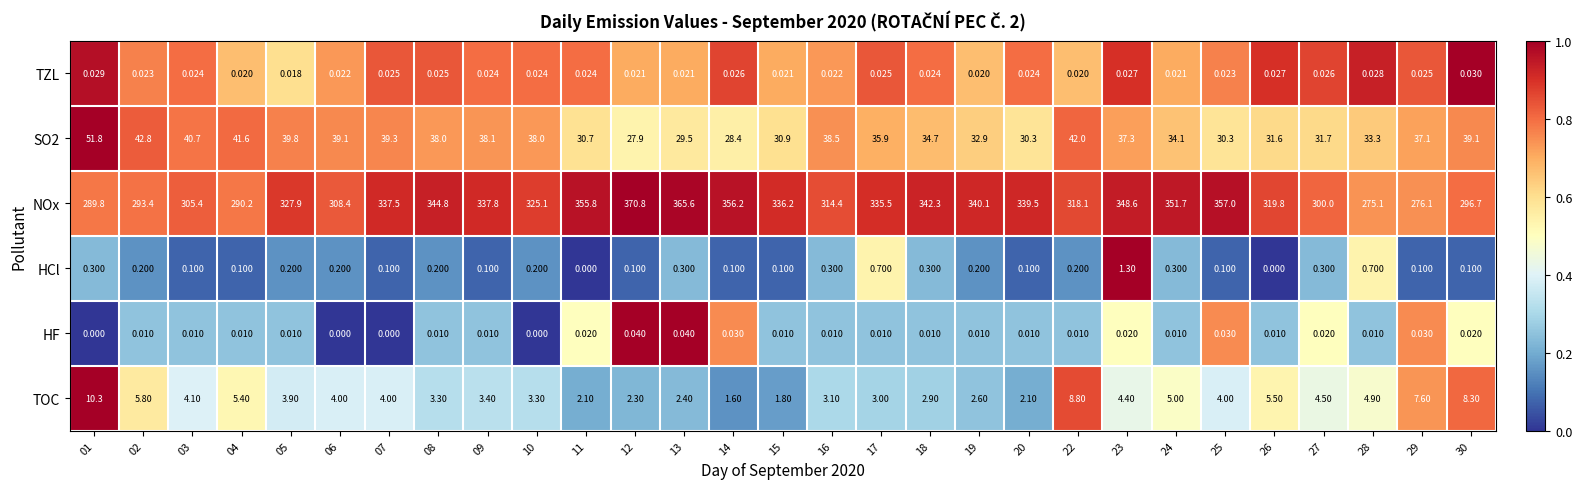

At which category is the sum across all series the highest?

12